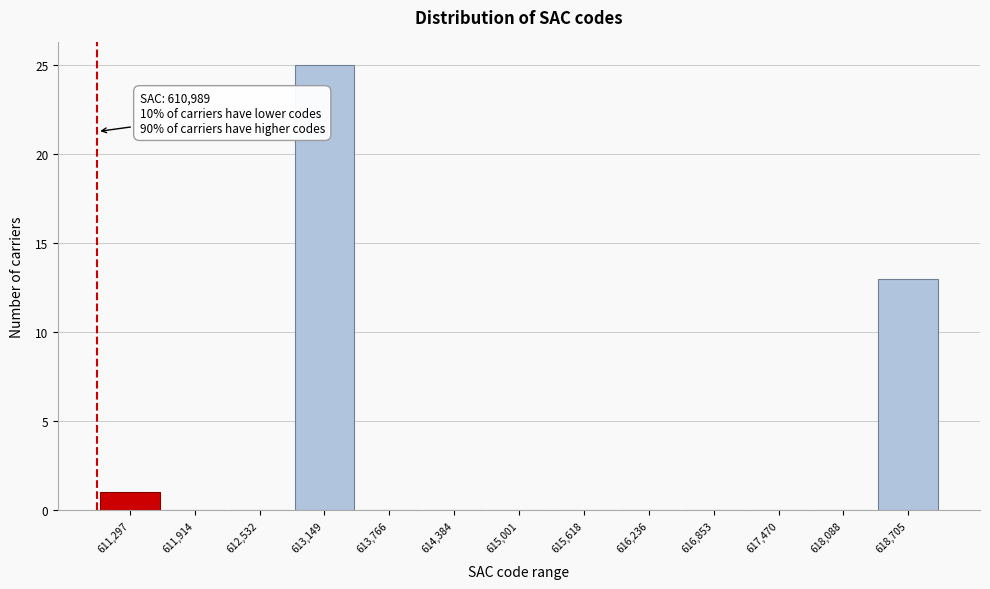

Which range on the x-axis has the tallest bar?

612800 to 613500